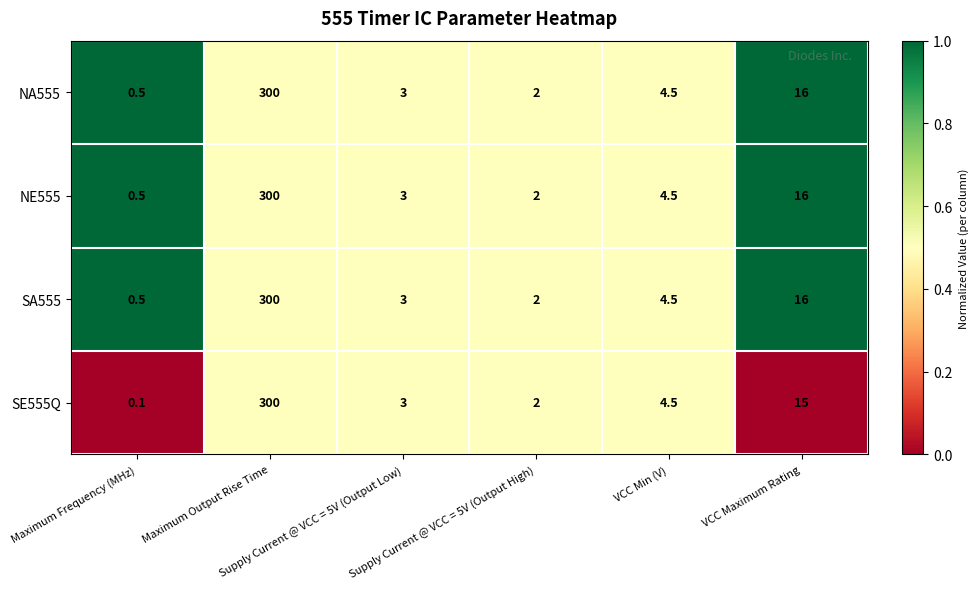

How many distinct data groups are displayed?

4